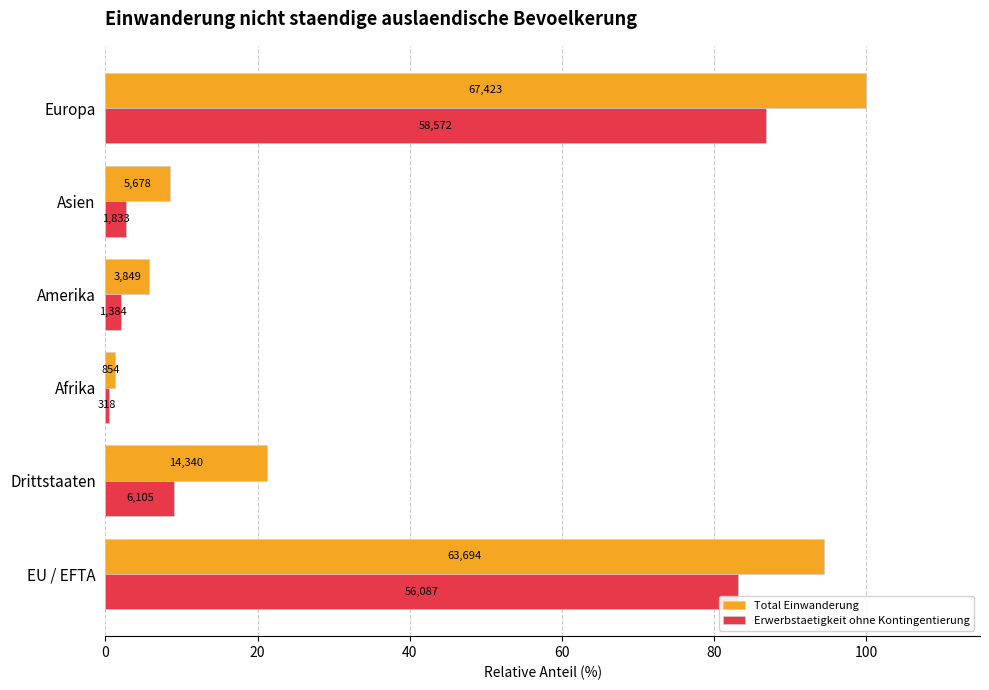

What are all the series names shown in the legend?

Total Einwanderung, Erwerbstaetigkeit ohne Kontingentierung